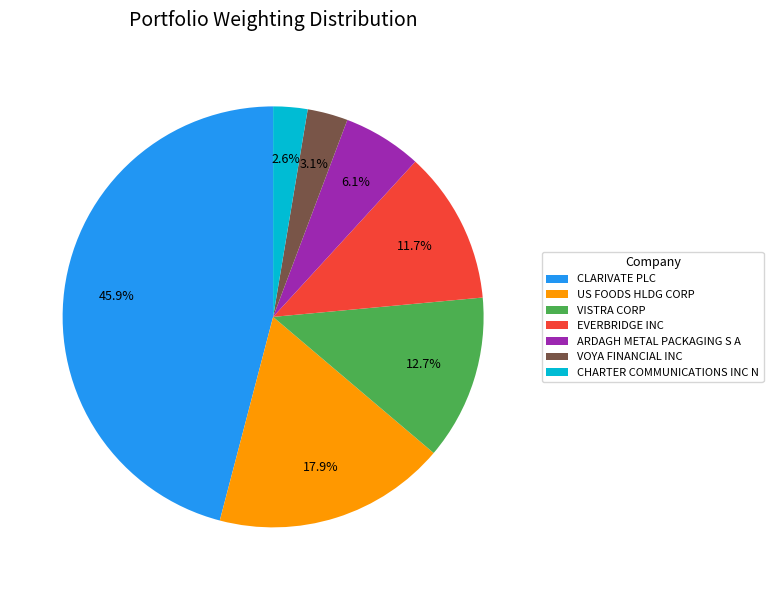

How many slices are in this pie chart?

7